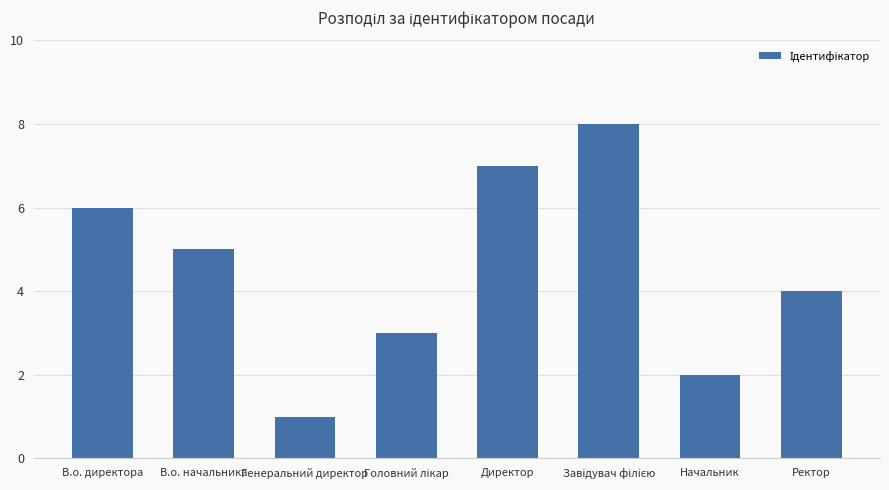

Does the chart contain stacked bars?

No